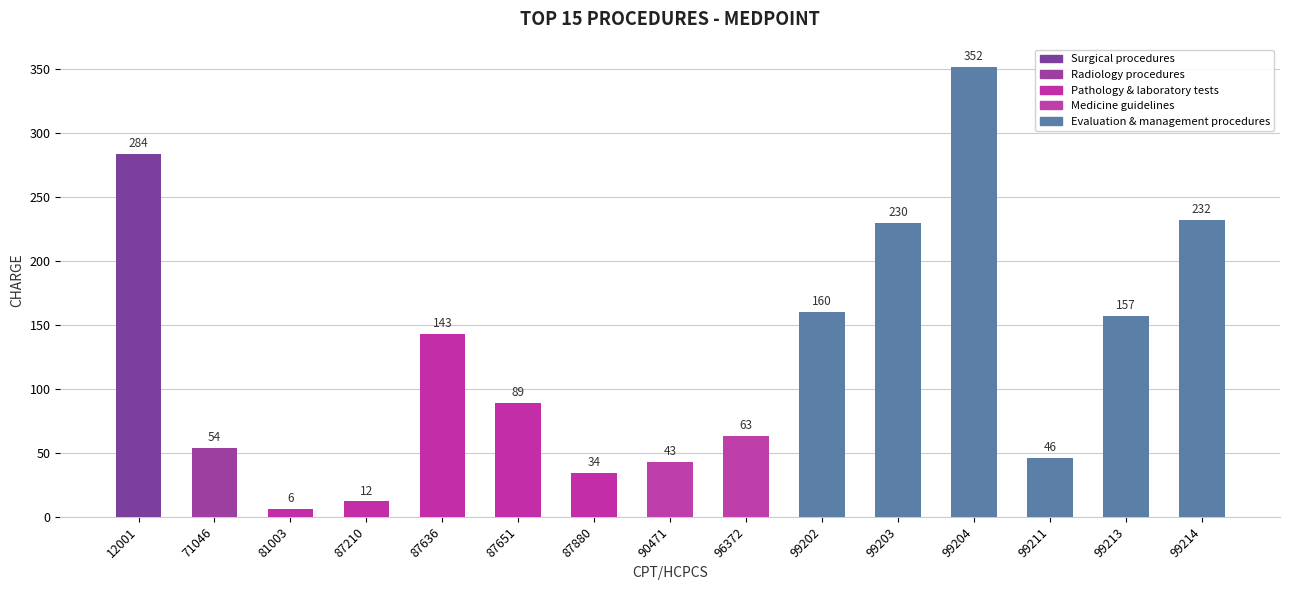

Which has a higher value, 87880 or 99203?

99203